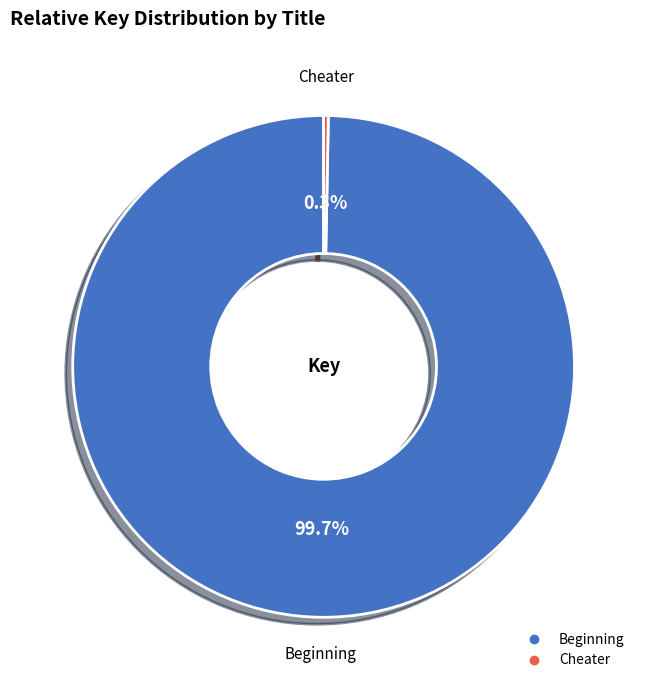

Is there any slice that represents more than half of the pie?

Yes